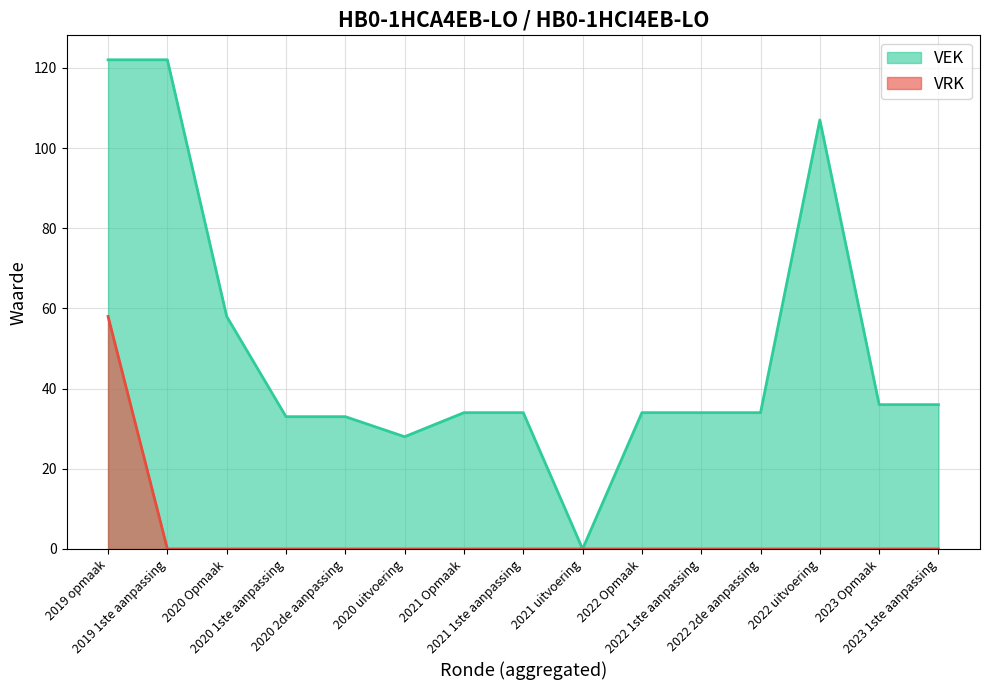

Rank the series by their maximum value, from lowest to highest.

VRK, VEK